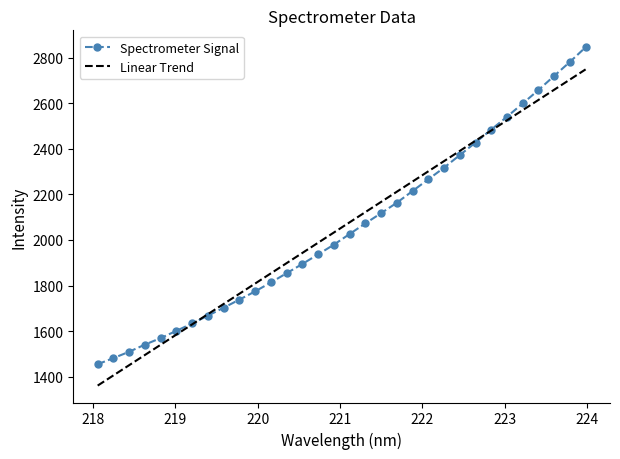

Rank the series by their maximum value, from lowest to highest.

Linear Trend, Spectrometer Signal